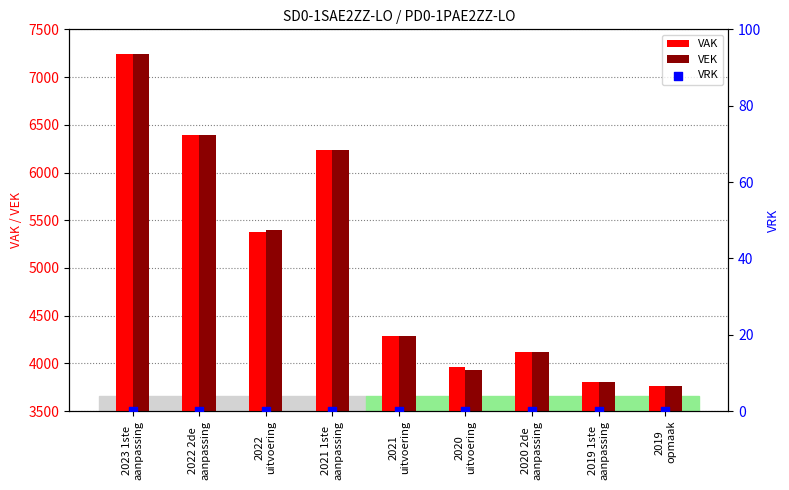

Which series has the widest spread of Y values?

VAK